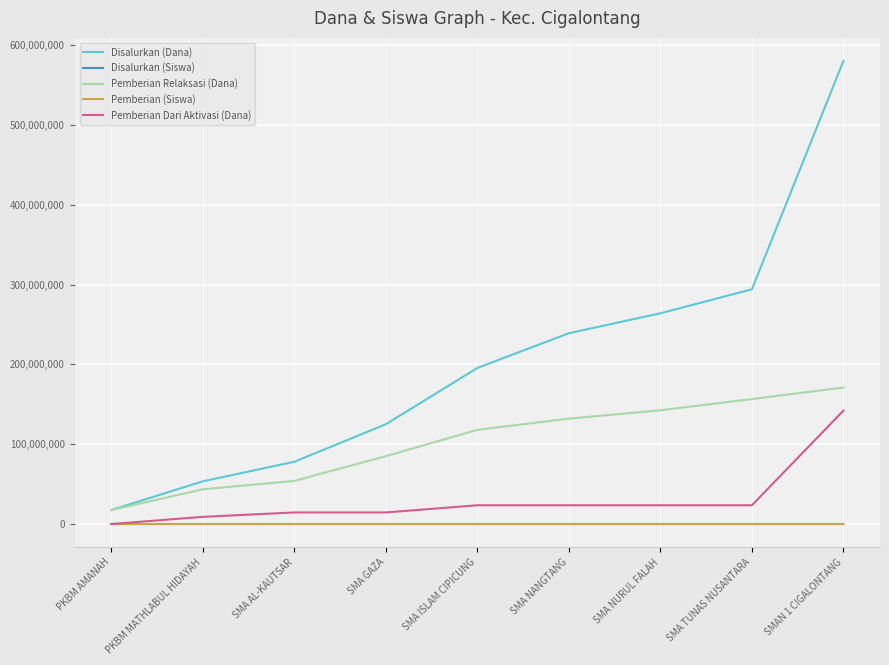

Which series has the largest range (max minus min)?

Disalurkan (Dana)